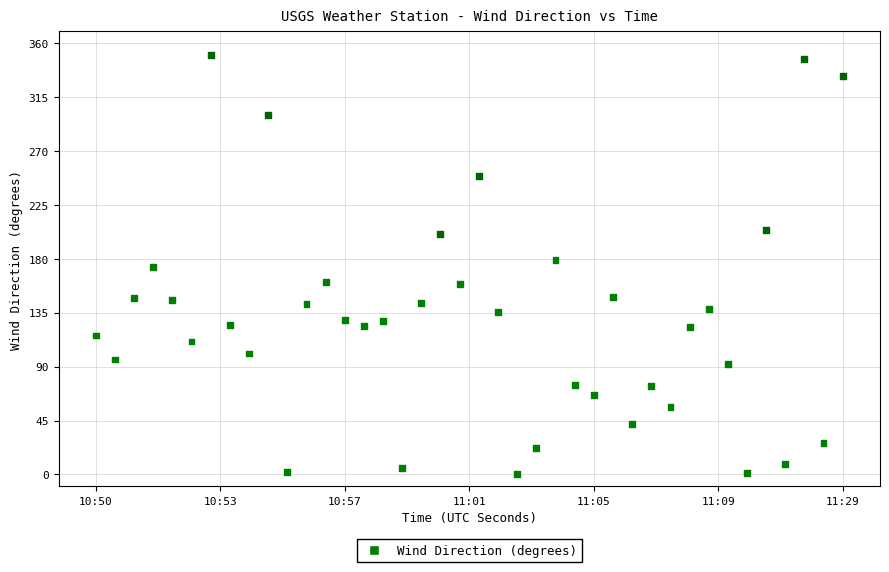

What is the range of Y values (max minus min)?

350